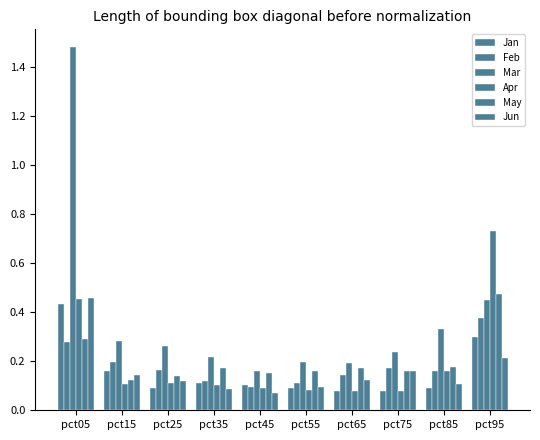

What is the difference between the highest and lowest values at pct65?

0.1